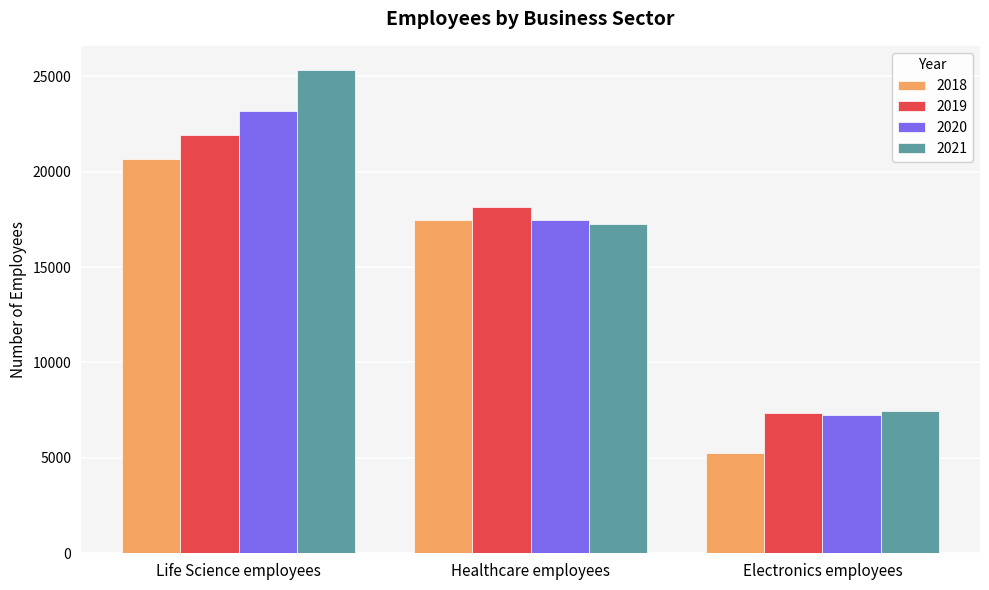

How many distinct data groups are displayed?

4